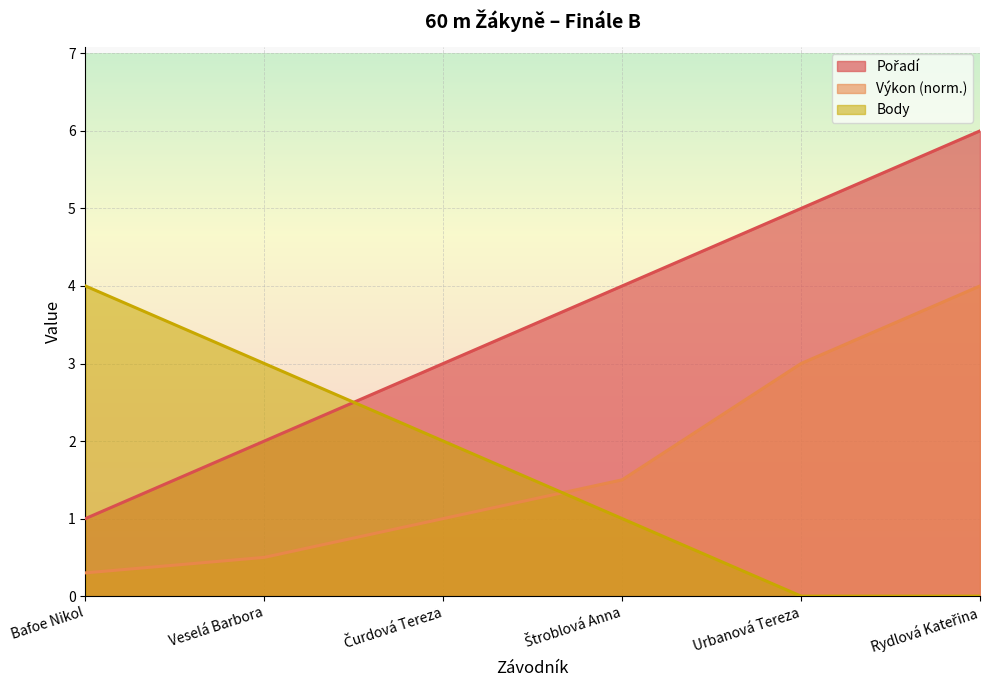

How many categories are shown in the chart?

6